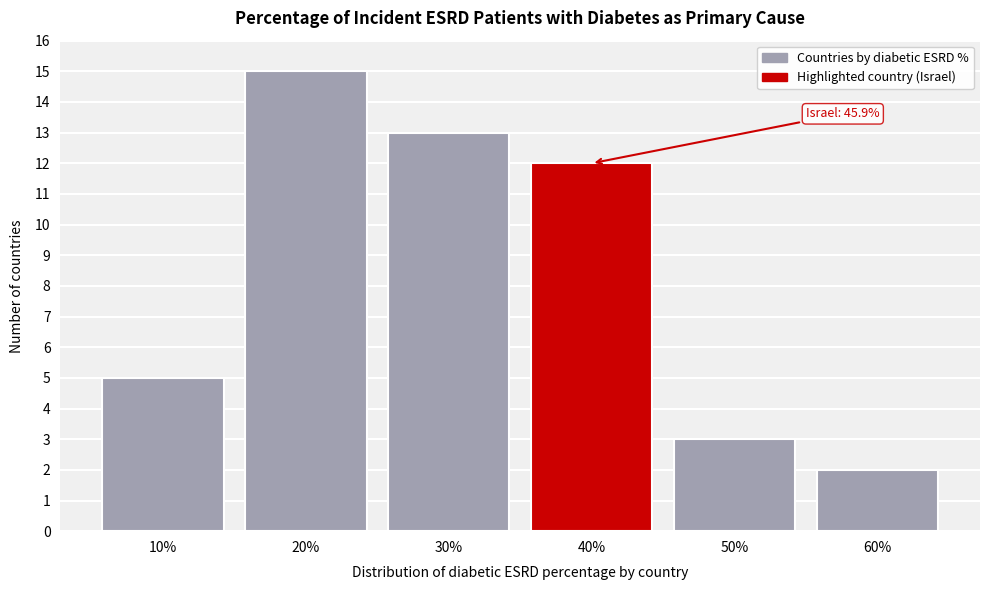

Reading left to right, what are all the values shown in this chart?

5	15	13	12	3	2